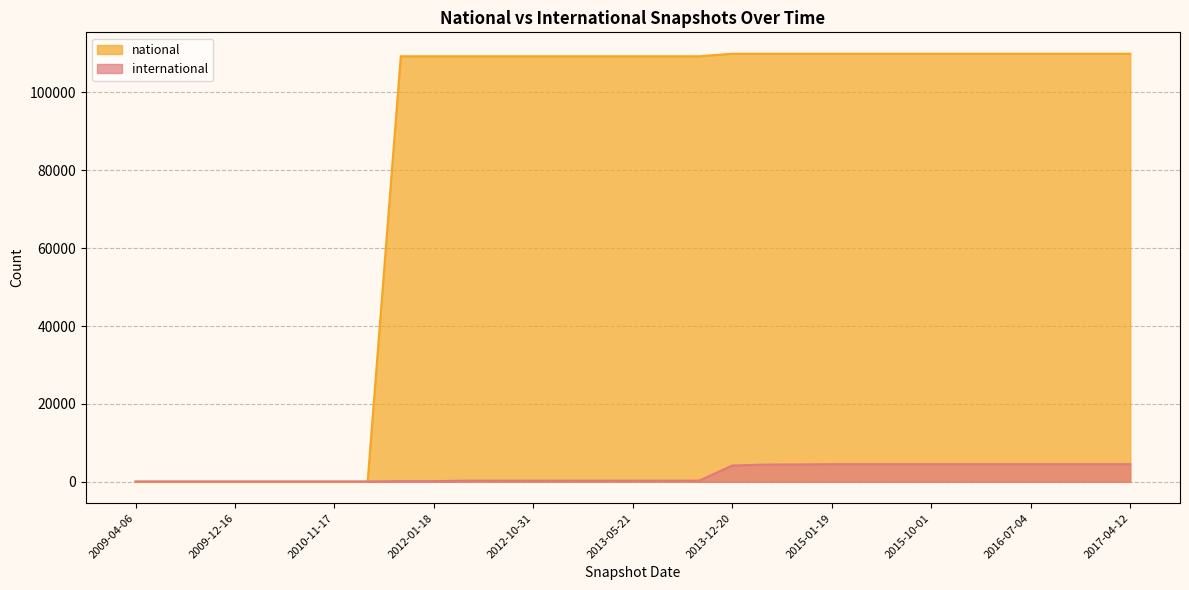

Rank the series at 2009-12-16 from highest to lowest value.

international, national